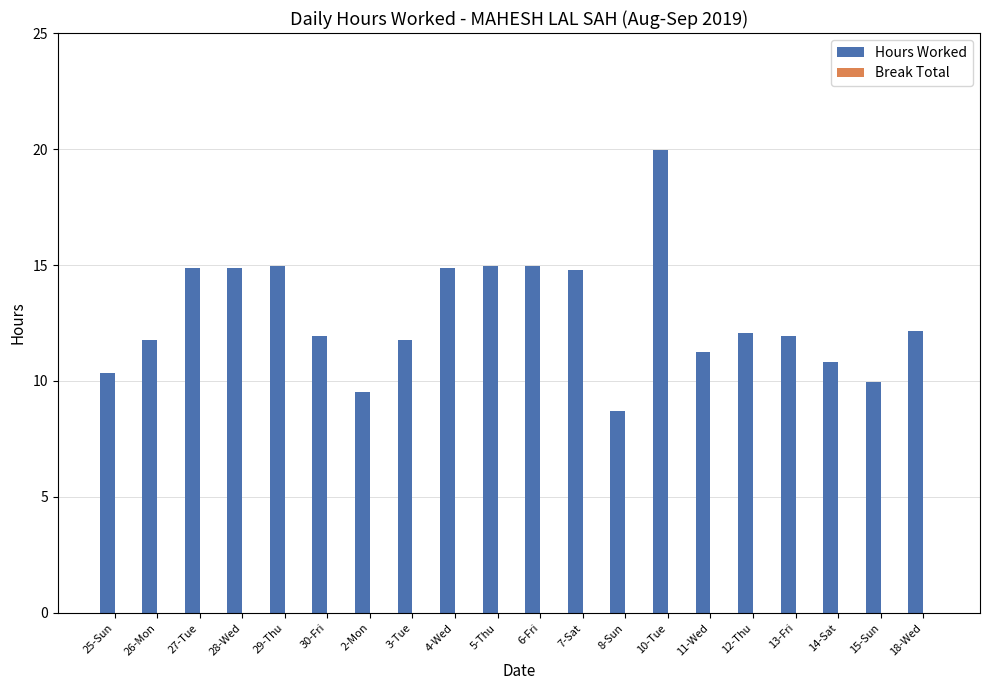

What is the change in value from 12-Thu to 15-Sun?

-2.1